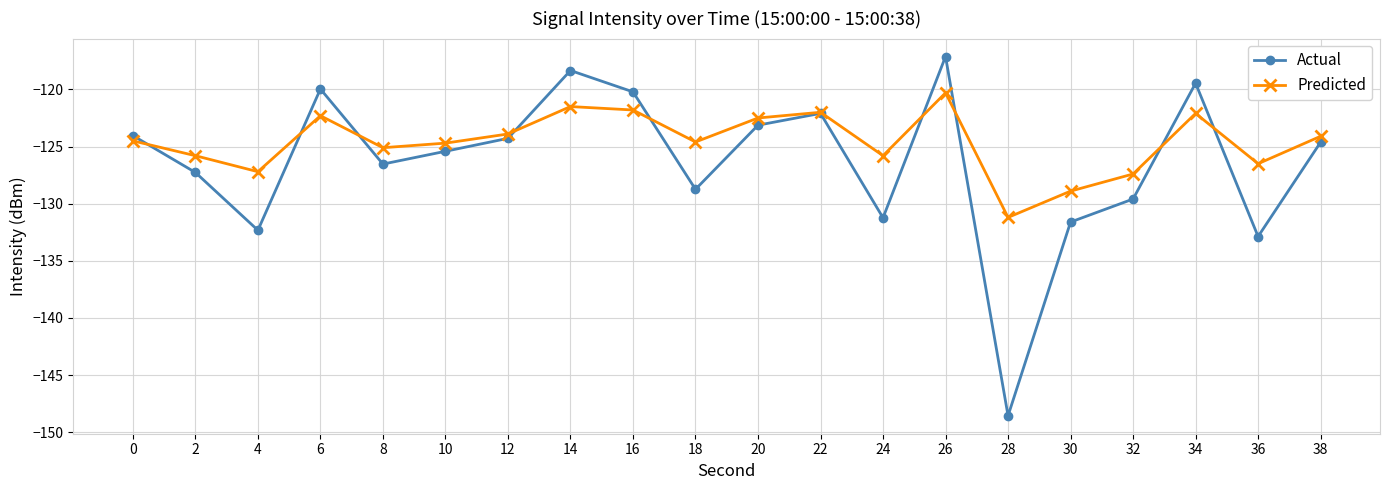

What is the sum of all Predicted values?

-2492.2